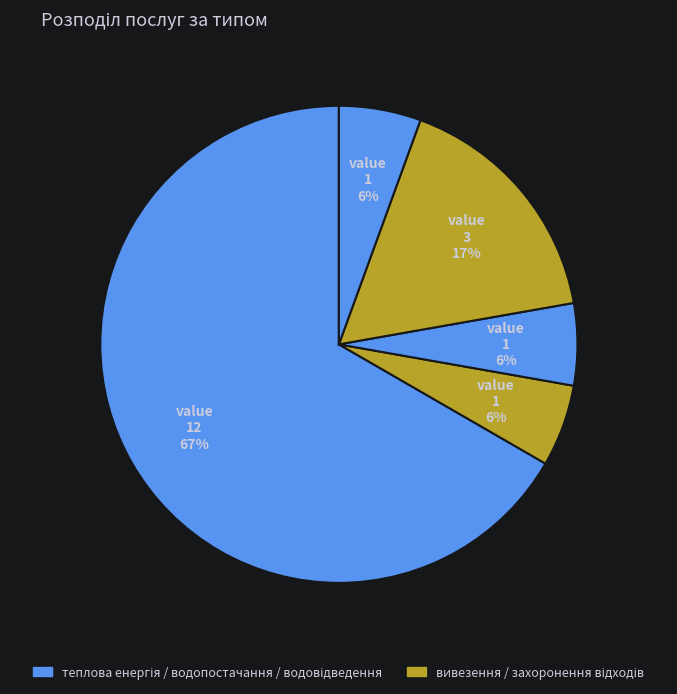

Count the number of slices in the pie.

5